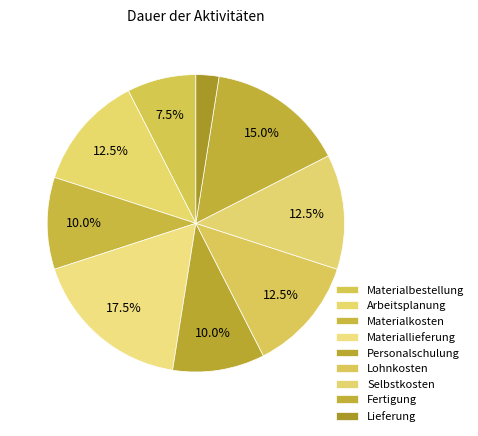

To the nearest percent, what percentage of the pie is Lohnkosten?

12%